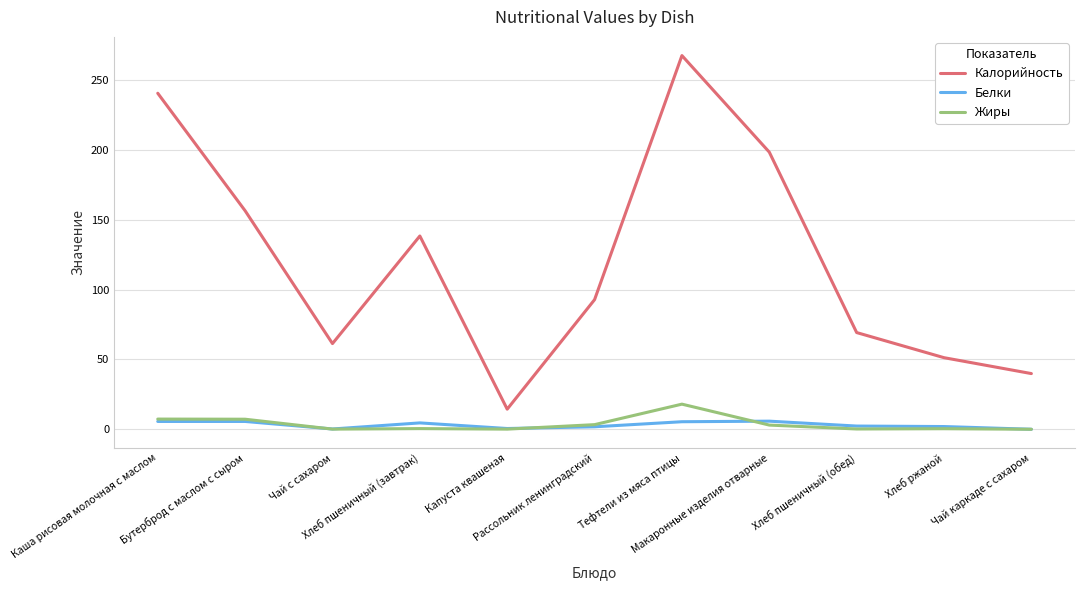

What is the difference between the maximum and minimum values in the Жиры series?

18.0